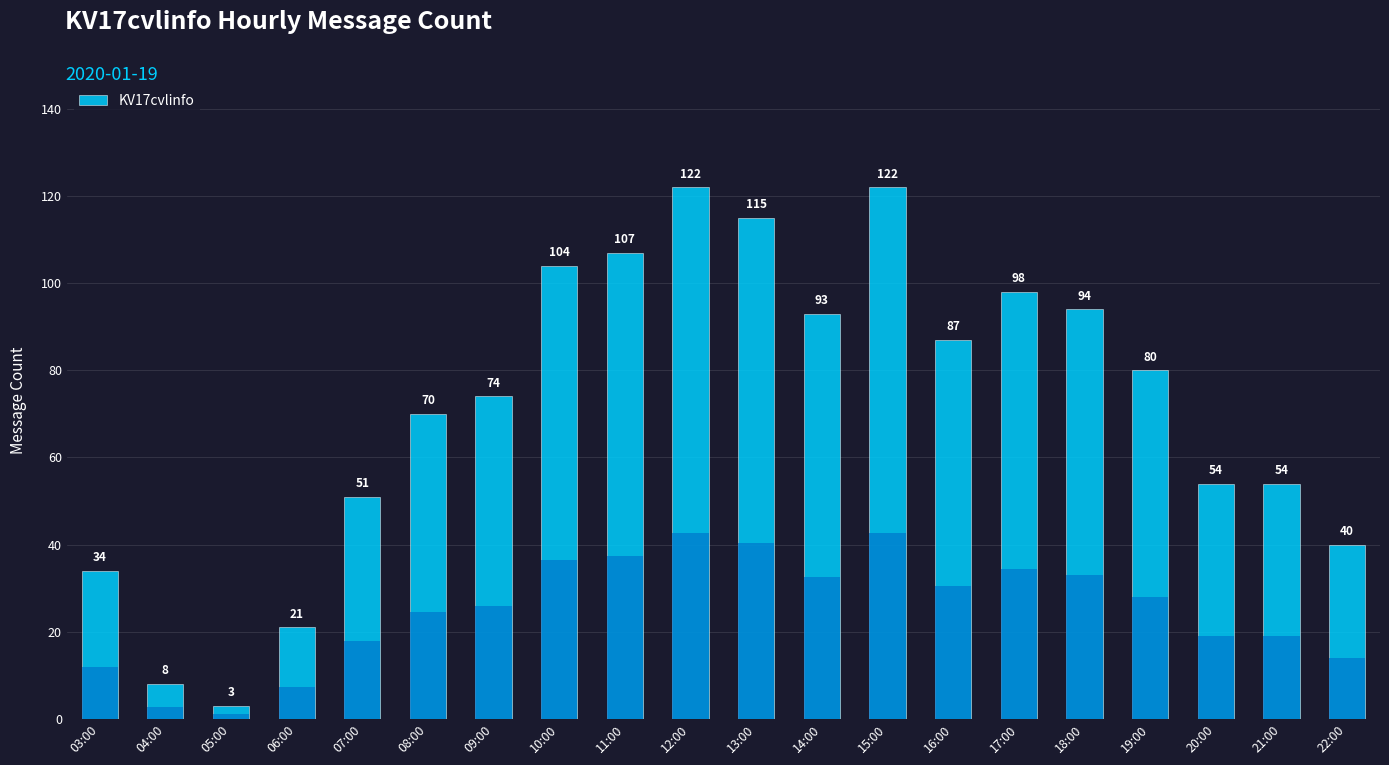

What position from the left is 10:00?

8